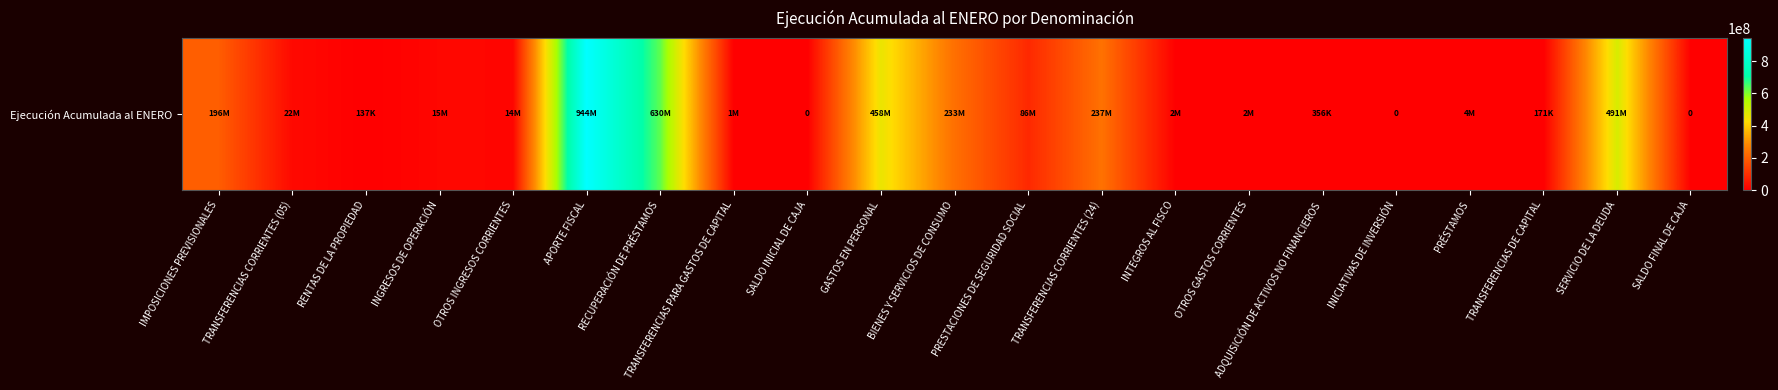

The value at SERVICIO DE LA DEUDA is 490649424. True or false?

True